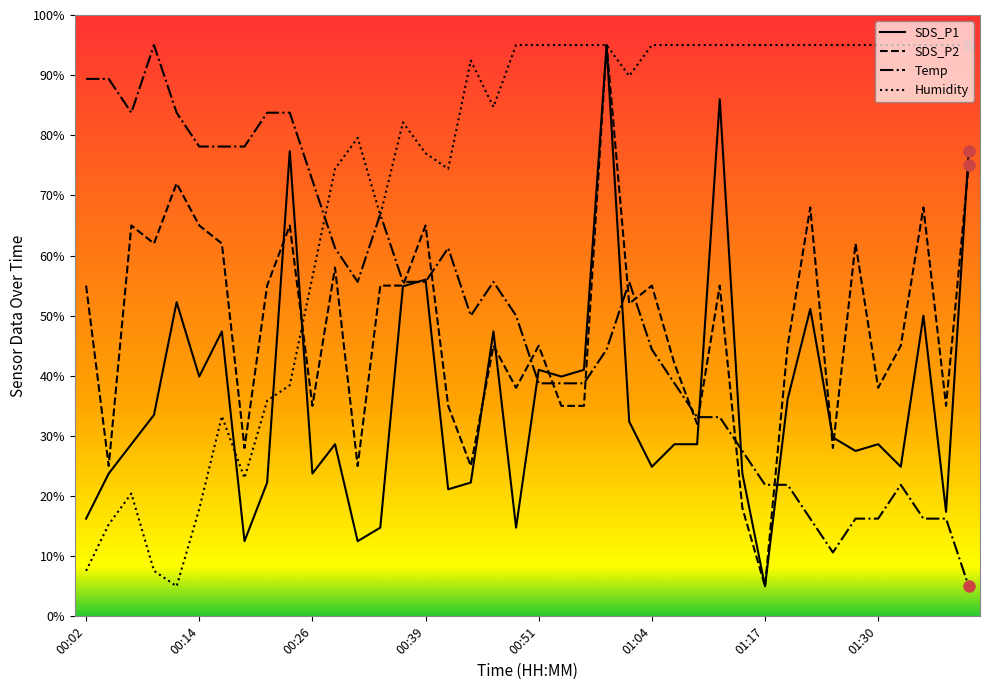

What is the maximum value for Temp?

95.0